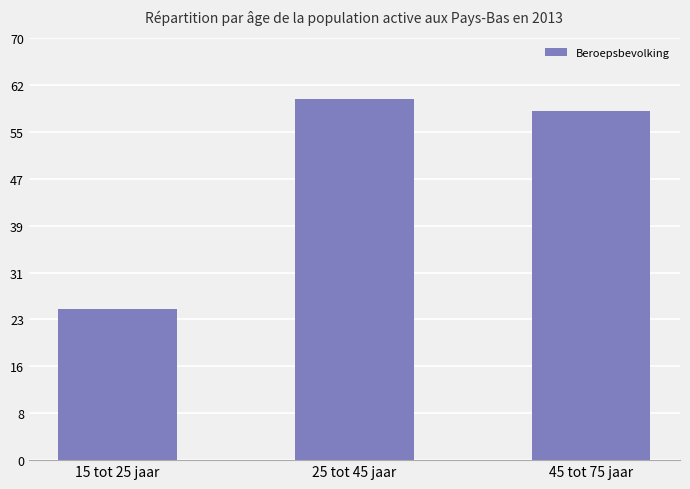

Approximately how many times larger is the value at 15 tot 25 jaar compared to 45 tot 75 jaar?

0.4